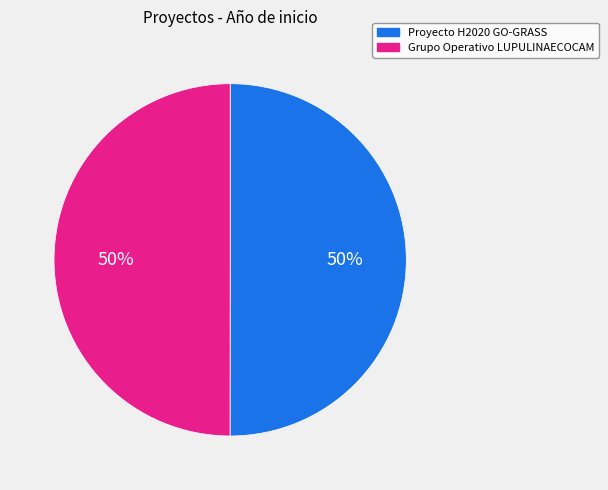

Approximately how many times larger is the value at Proyecto H2020 GO-GRASS compared to Grupo Operativo LUPULINAECOCAM?

1.0